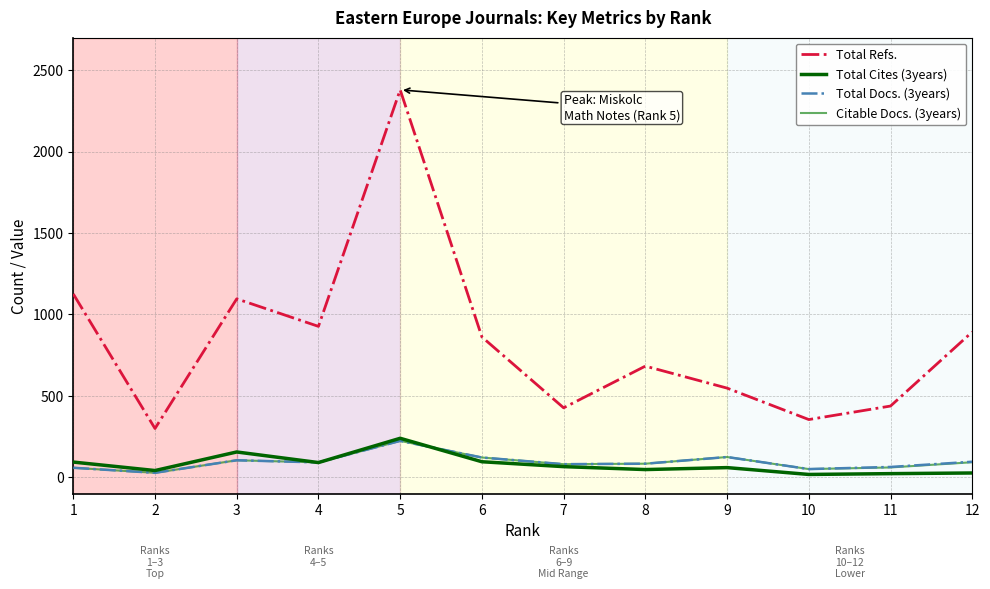

Which series has the largest total across all categories?

Total Refs.